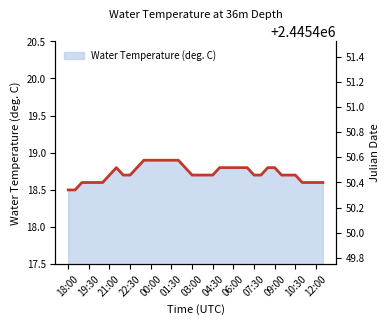

What is the average value?

18.7